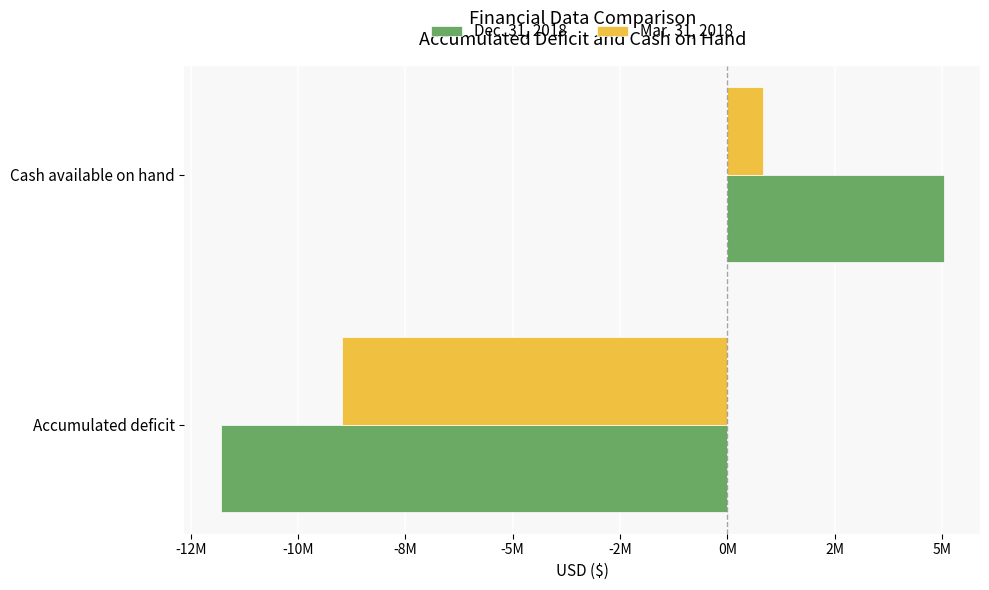

Rank the series by their maximum value, from highest to lowest.

Dec. 31, 2018, Mar. 31, 2018